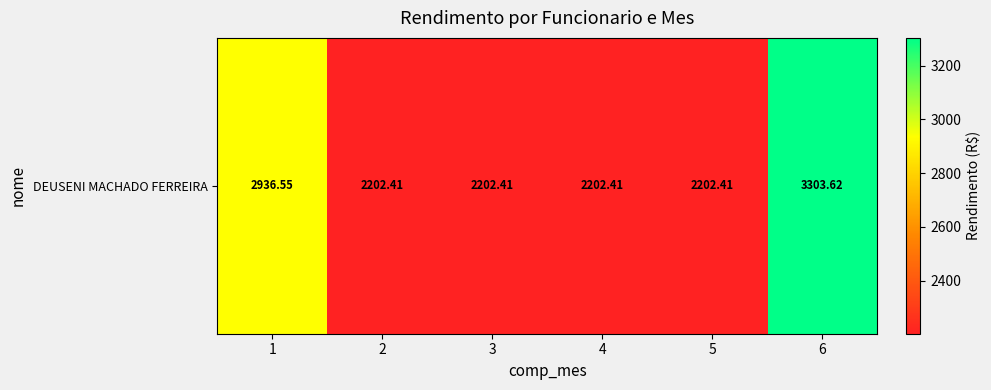

Is it true that the value at 2 is 1491.8?

False